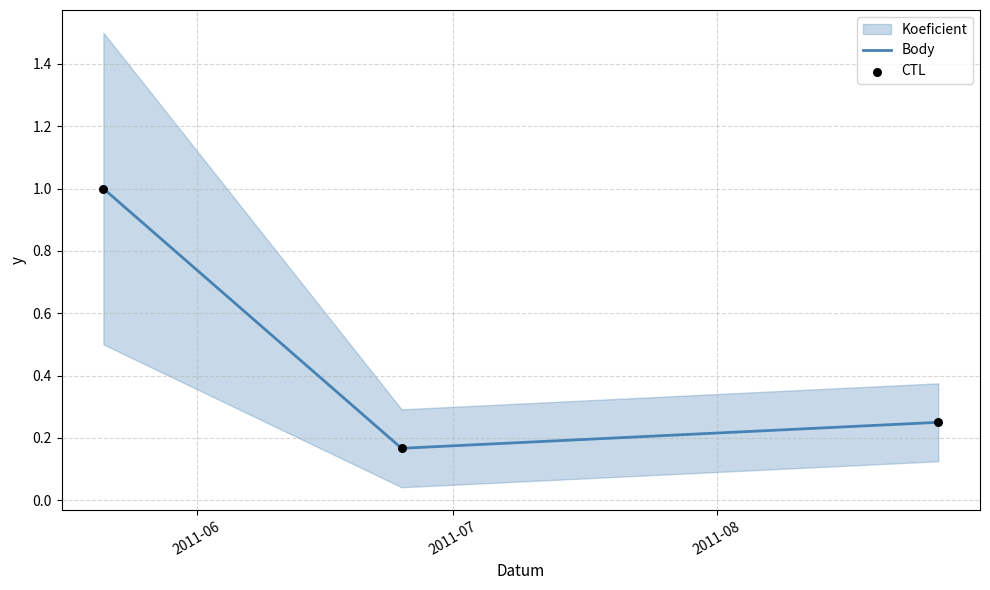

Which series reaches the maximum Y coordinate?

Body